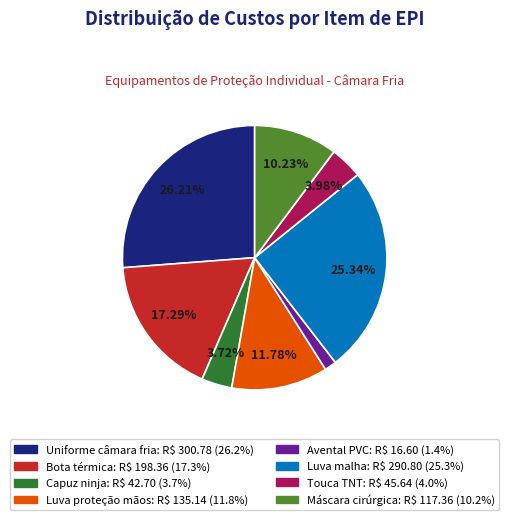

What is the ratio of the value at Capuz ninja to the value at Uniforme câmara fria?

0.1